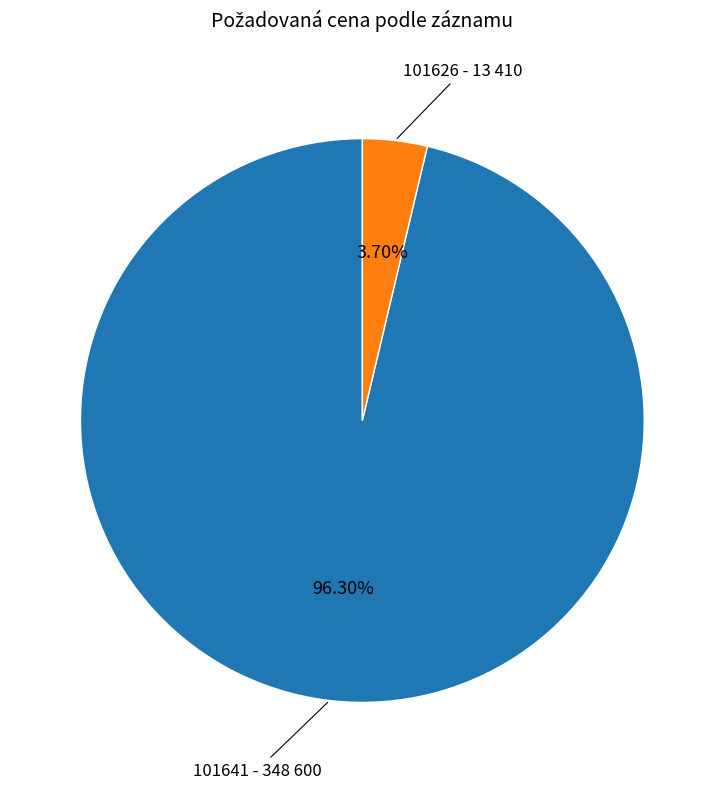

How many slices are in this pie chart?

2